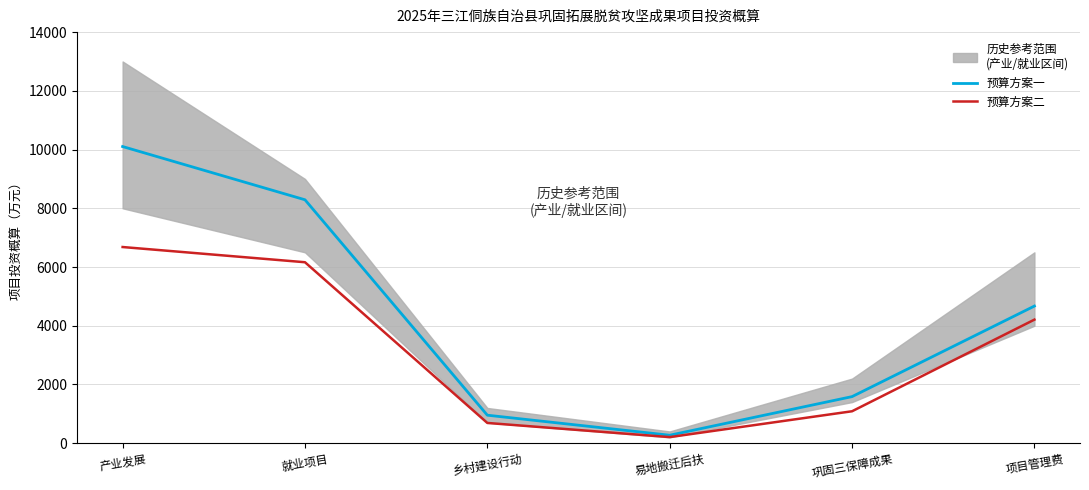

True or false: 预算方案一 has a value of 953.6 at 乡村建设行动.

True